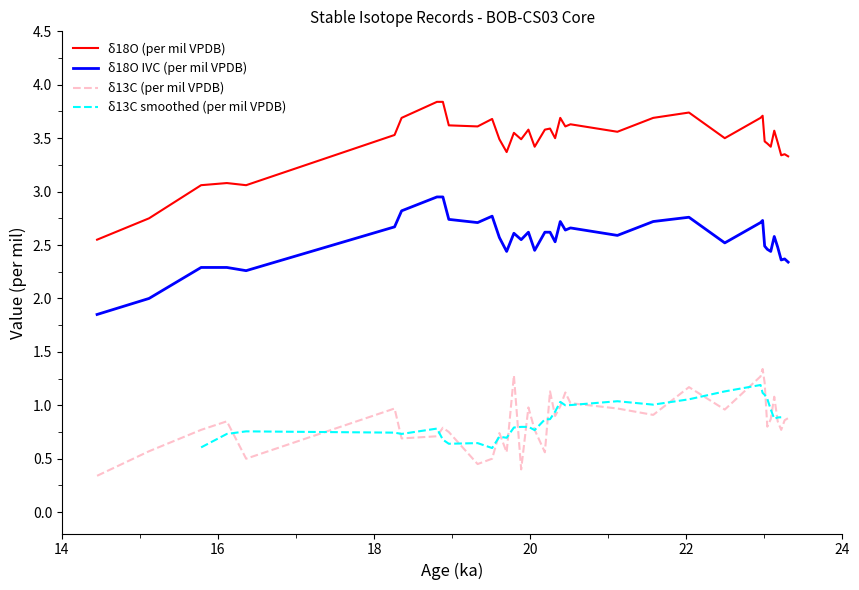

How many data points in d18O (per mil VPDB) are less than 3?

2